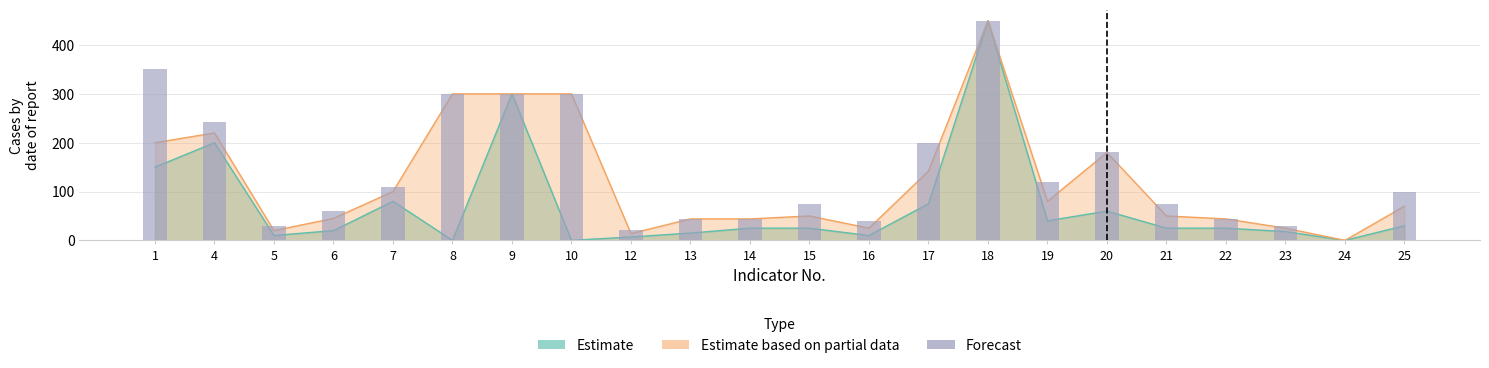

What is the approximate value at 9, to the nearest 50?

300